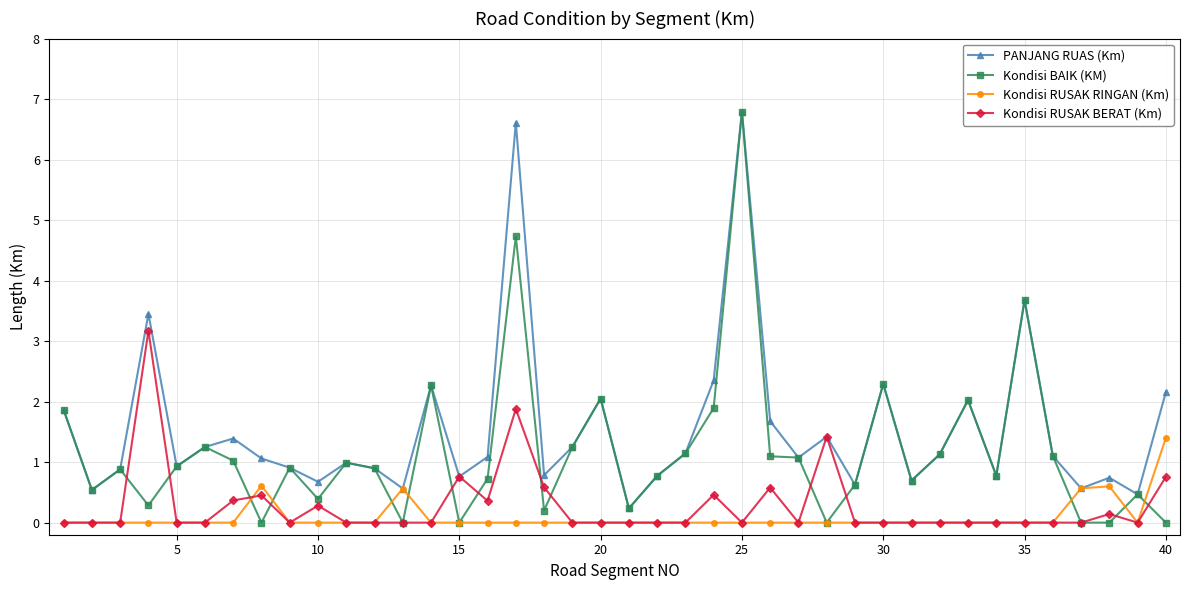

True or false: Kondisi BAIK (KM) has more than 2 points higher than both neighbors.

True